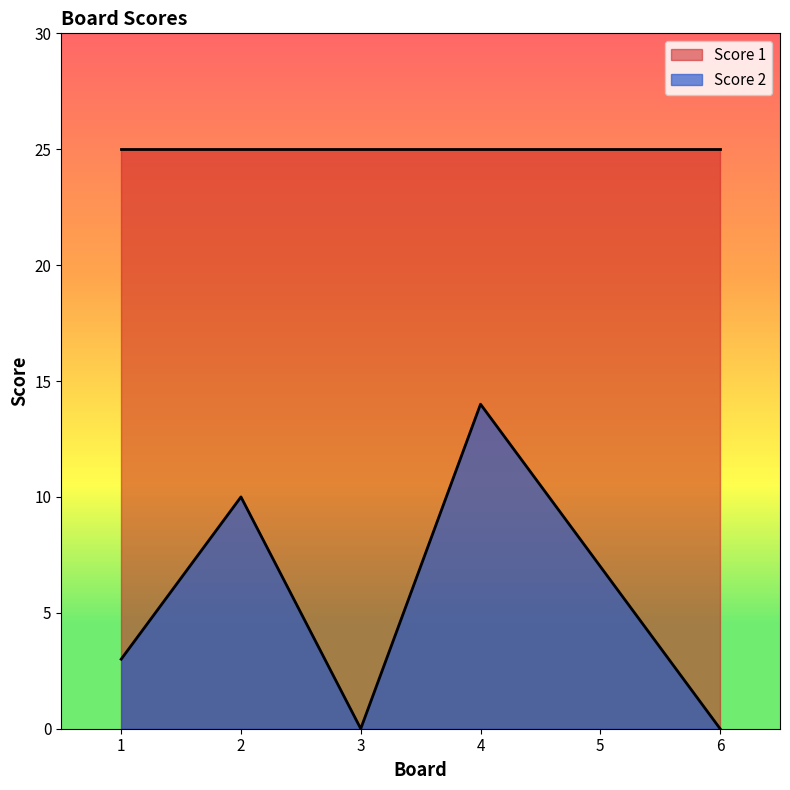

Reading left to right, extract all data points from this chart.

1=3	2=10	3=0	4=14	5=7	6=0